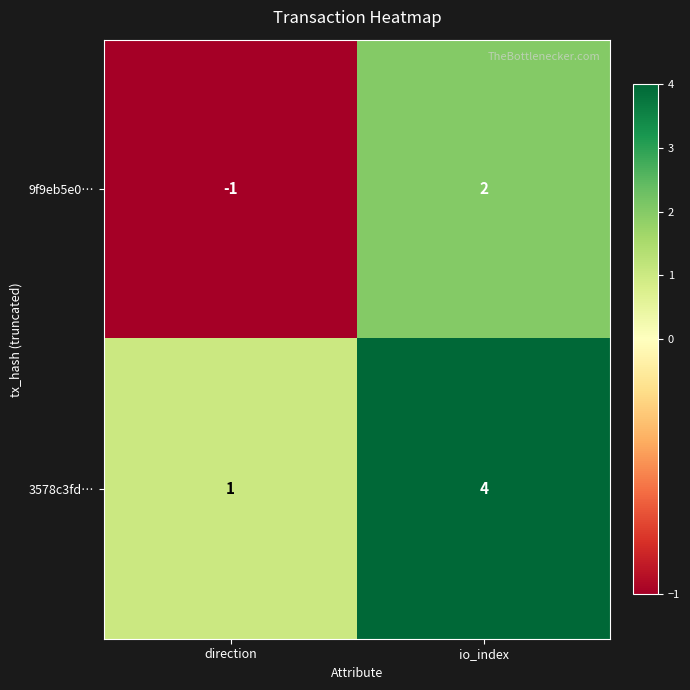

Which label corresponds to the largest value in the chart?

io_index